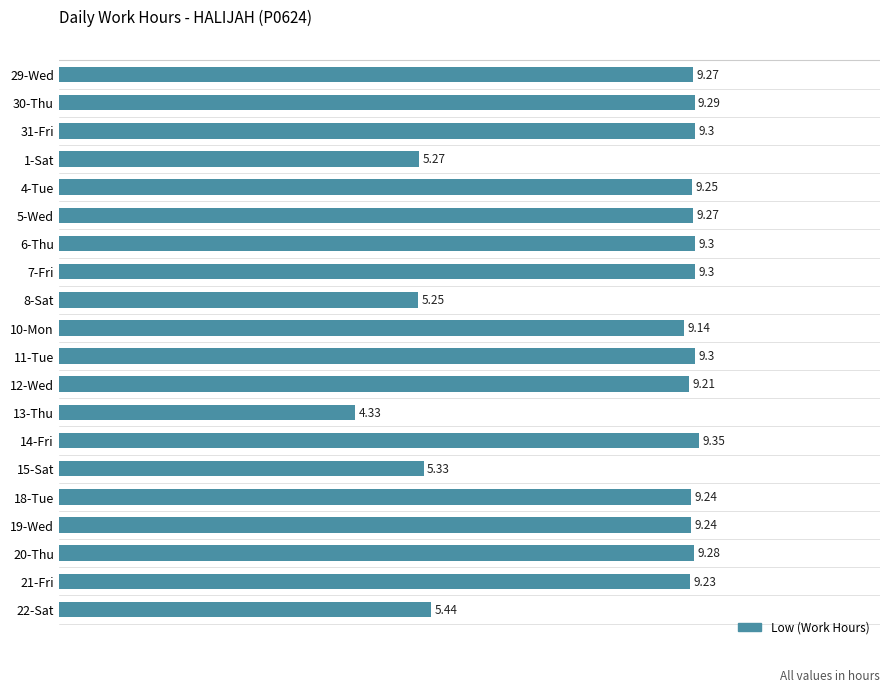

What is the sum of the values at 22-Sat and 5-Wed?

14.7